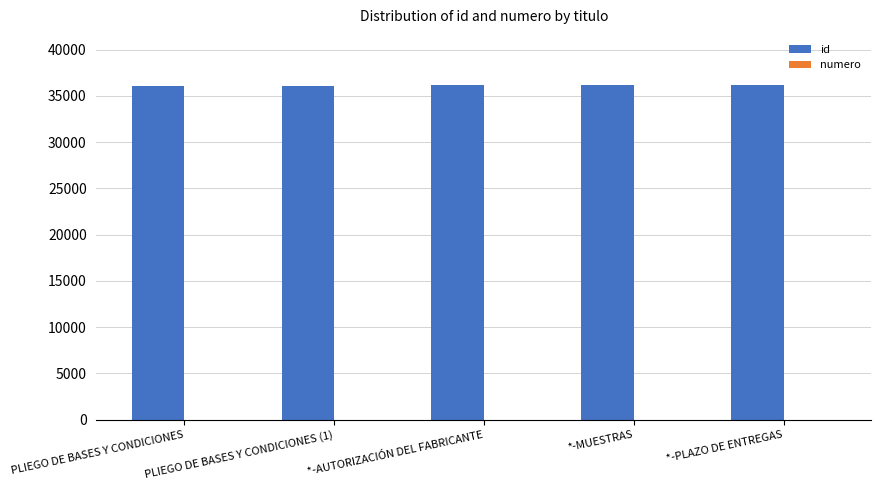

Is it true that id equals 36161 at *-PLAZO DE ENTREGAS?

True